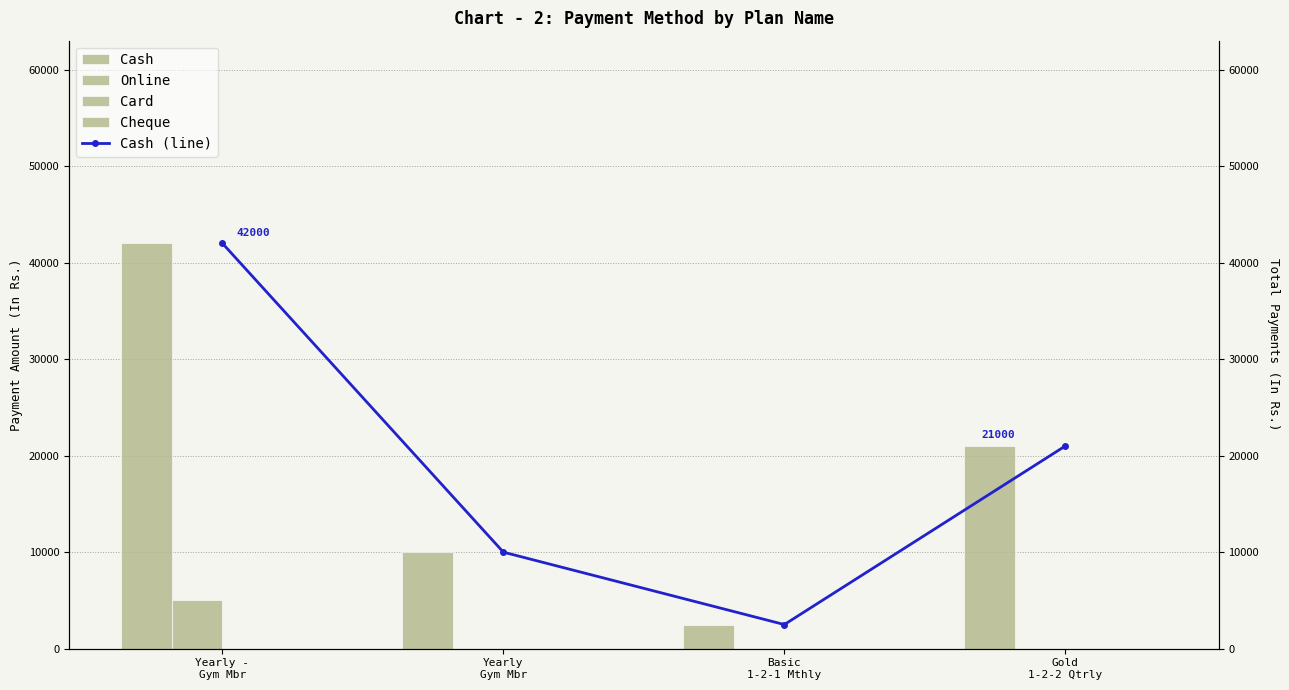

Is it true that Online equals 0 at Basic
1-2-1 Mthly?

True